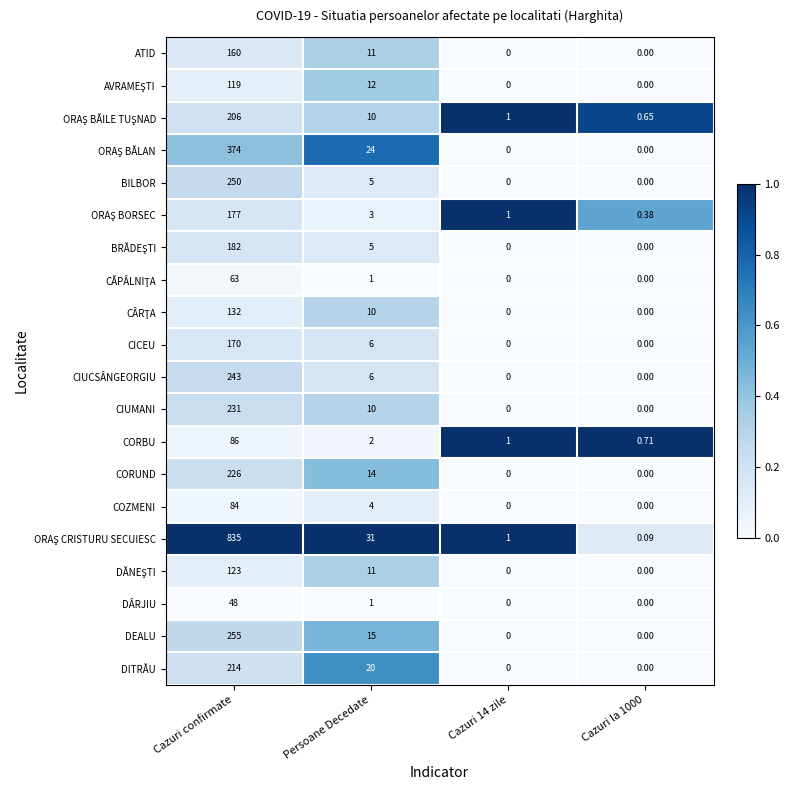

Where is DITRĂU nearest to the value 107?

Persoane Decedate